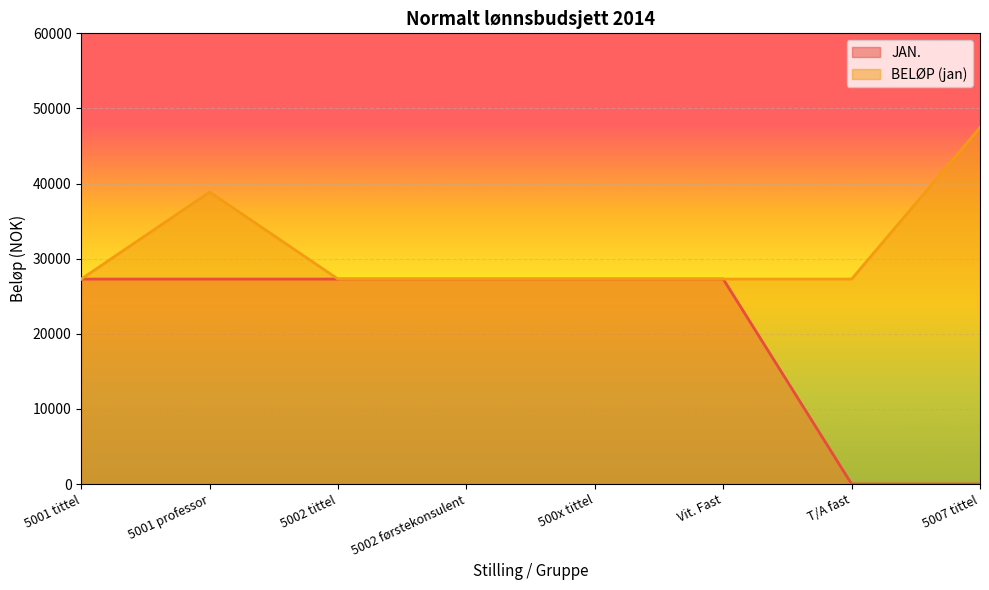

Is it true that JAN. equals 0.0 at T/A fast?

True